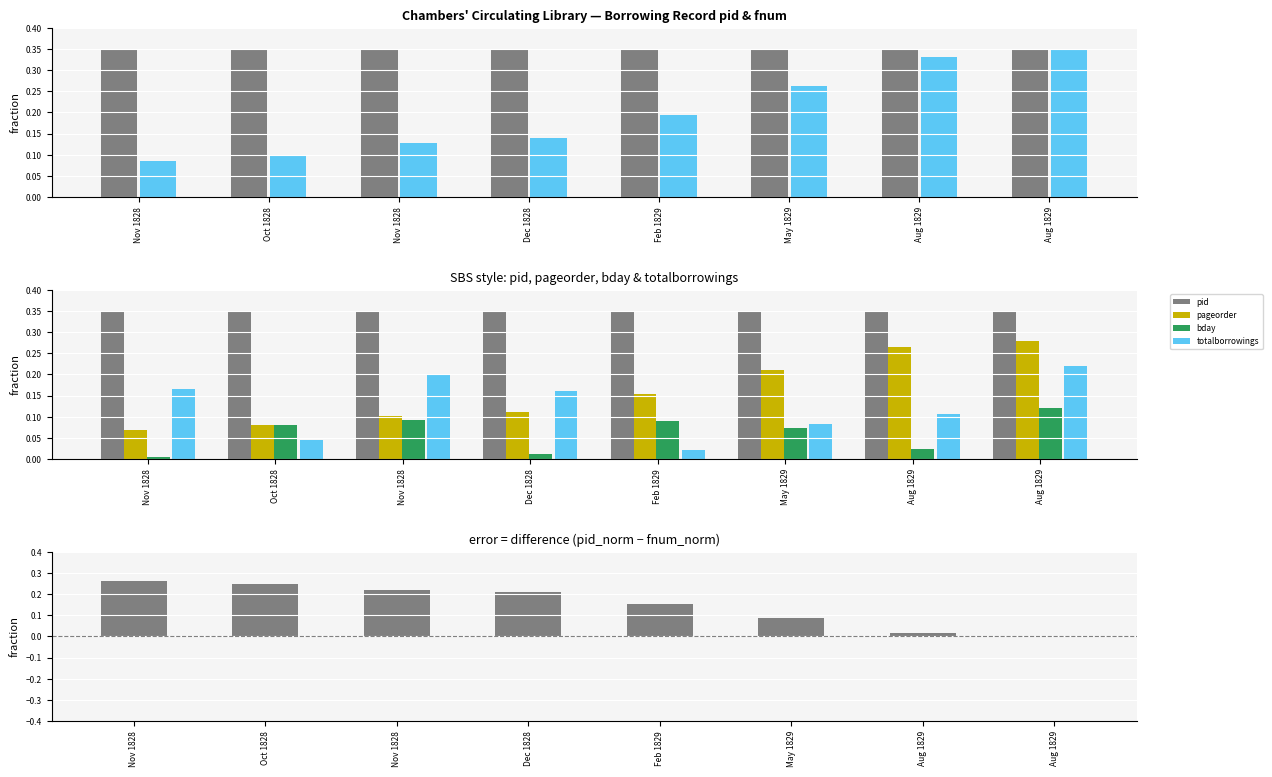

True or false: pageorder has a value of 0.2 at Nov 1828.

False